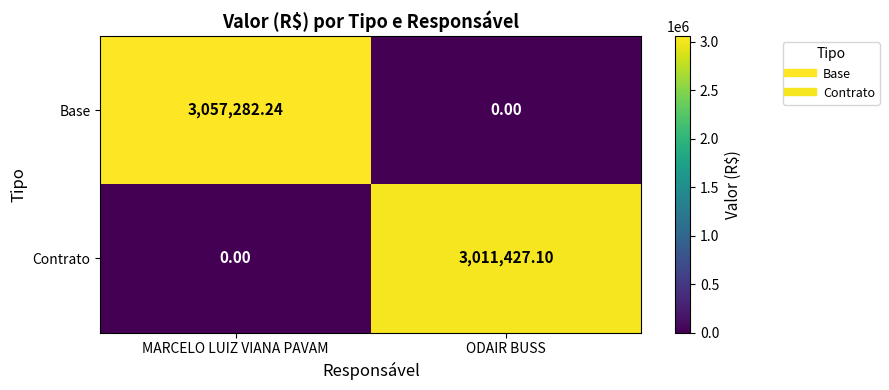

How many values in Base are above zero?

1